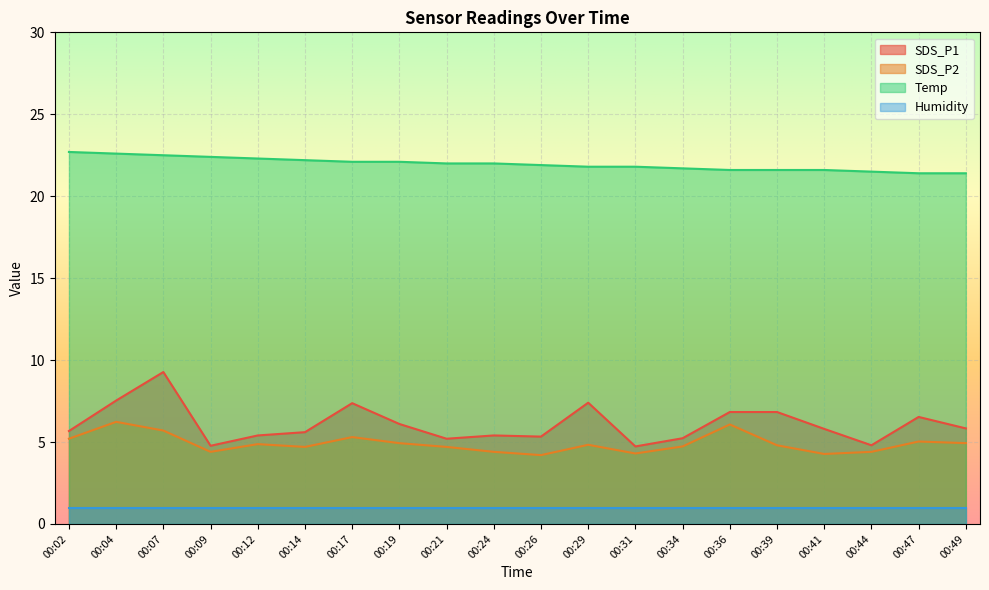

What is the sum of all Temp values?

439.2